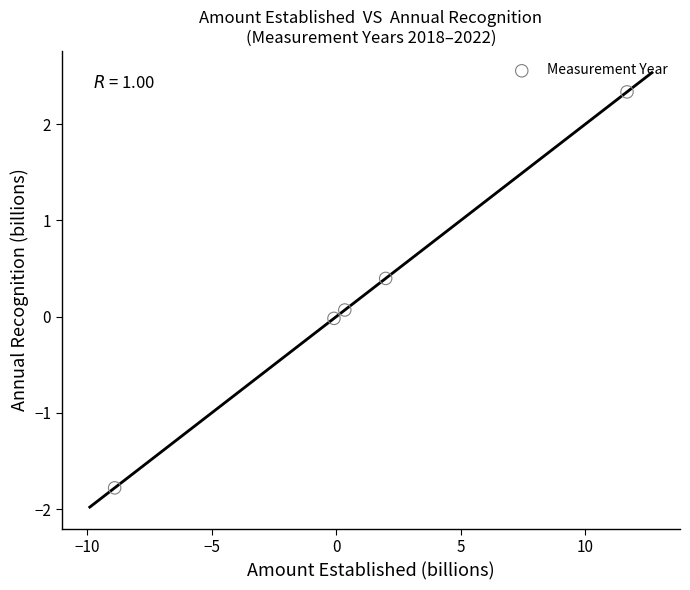

What is the range of X values (max minus min)?

20.6